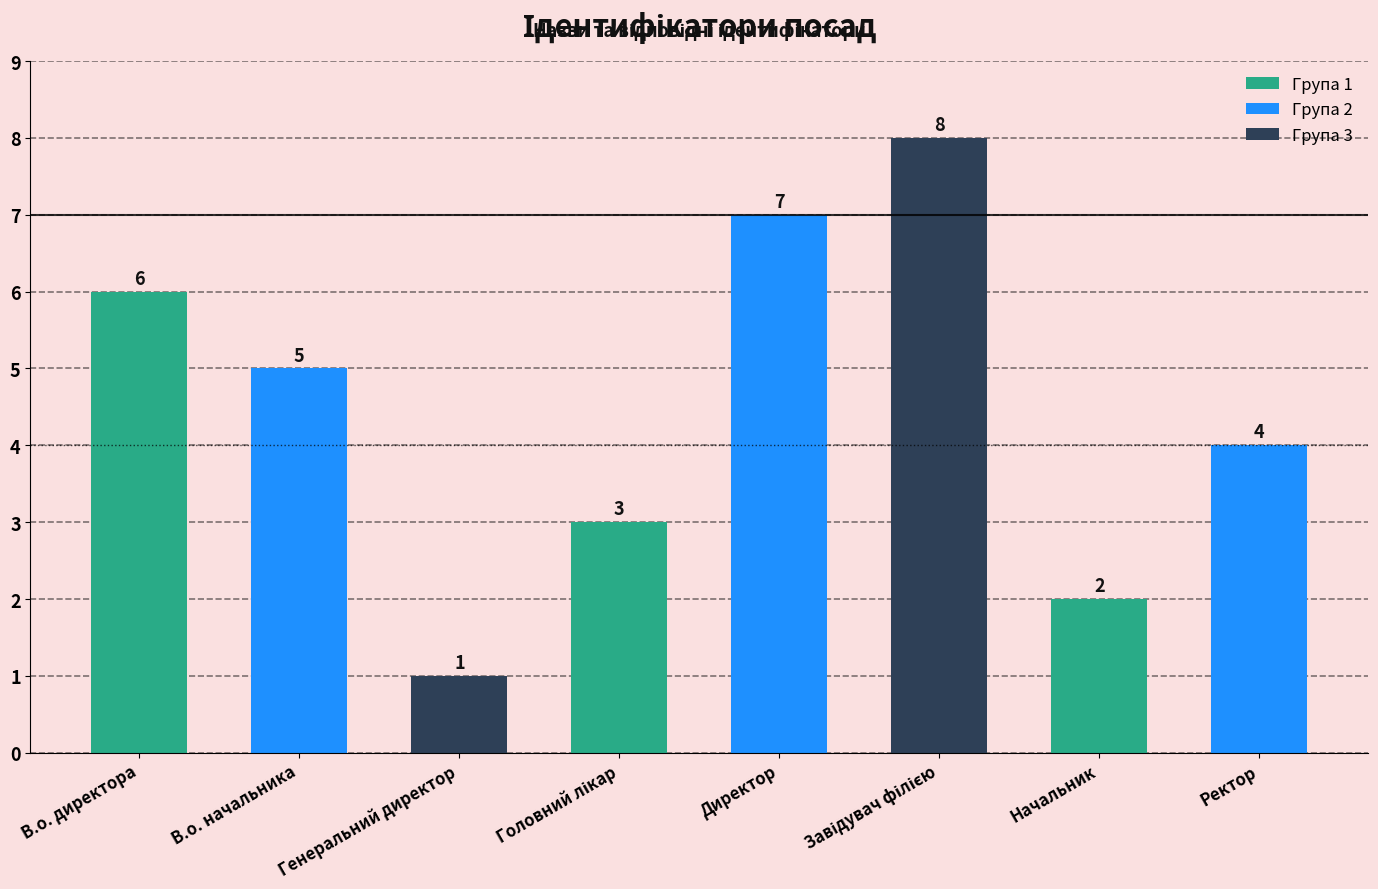

What is the difference between the second highest and minimum values?

6